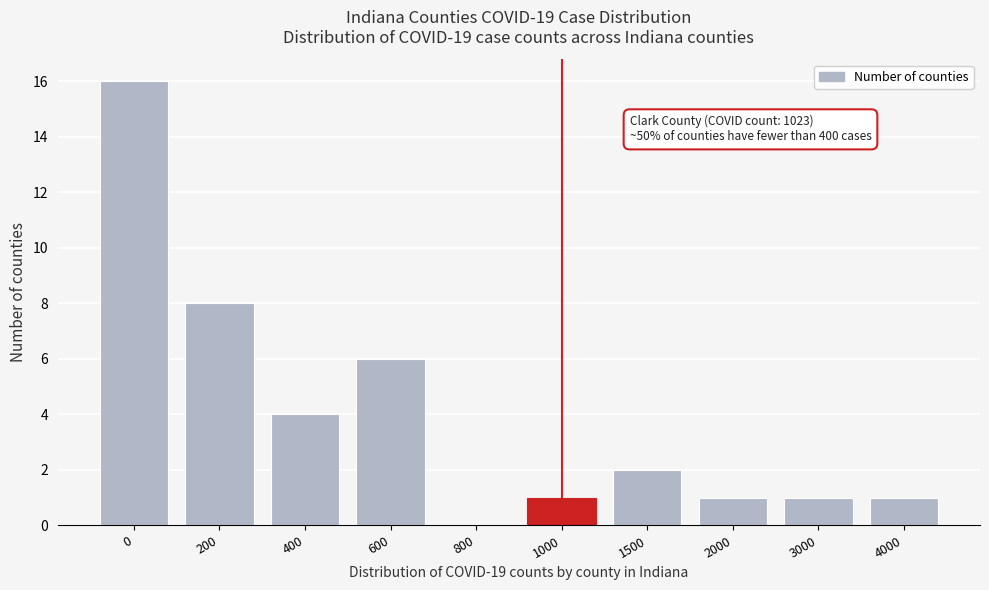

Reading left to right, extract all data points from this chart.

0=16	200=8	400=4	600=6	800=0	1000=1	1500=2	2000=1	3000=1	4000=1